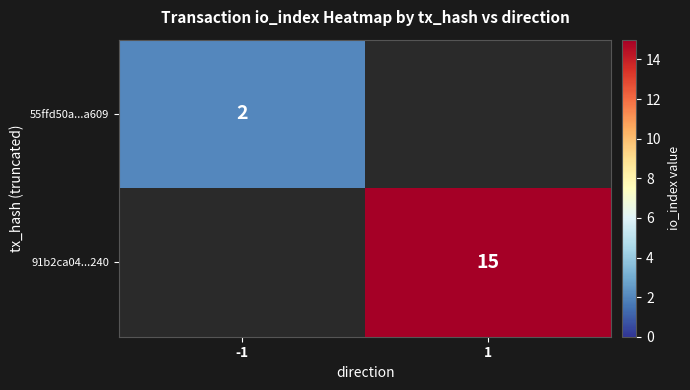

What is the smallest value displayed?

2.0